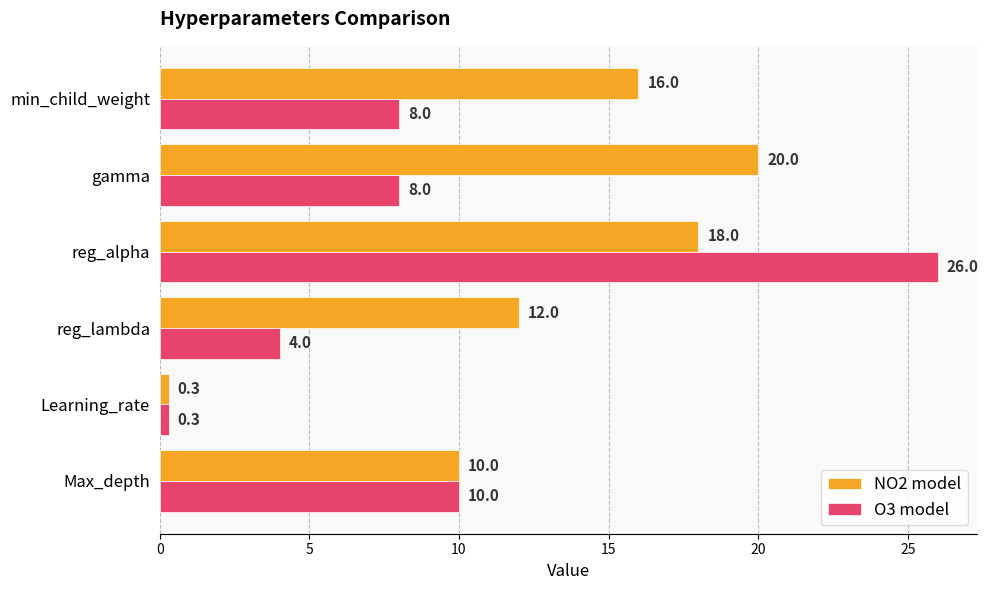

What is the sum of all O3 model values?

56.3